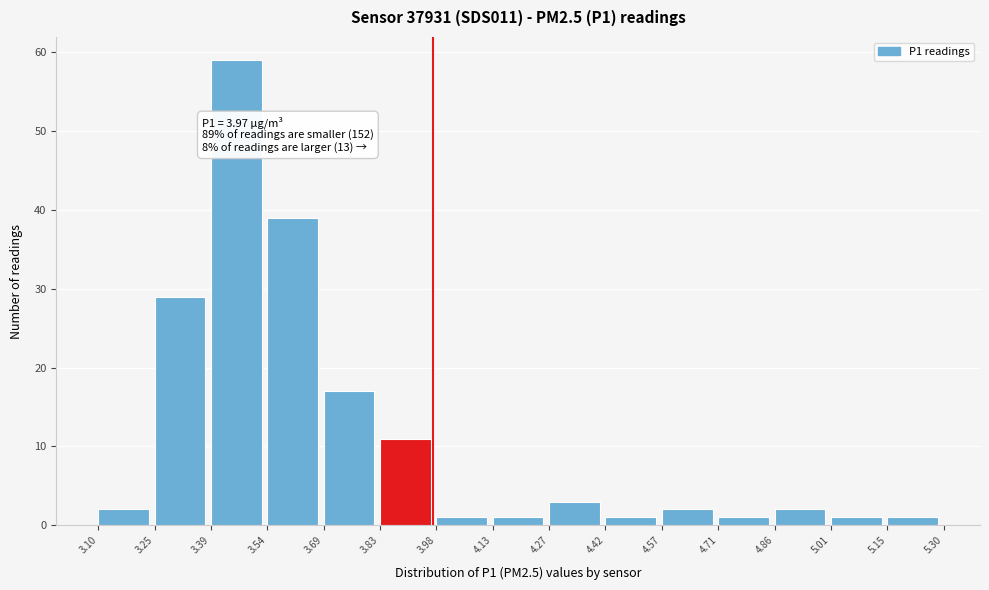

Which range on the x-axis has the tallest bar?

3.39 to 3.54